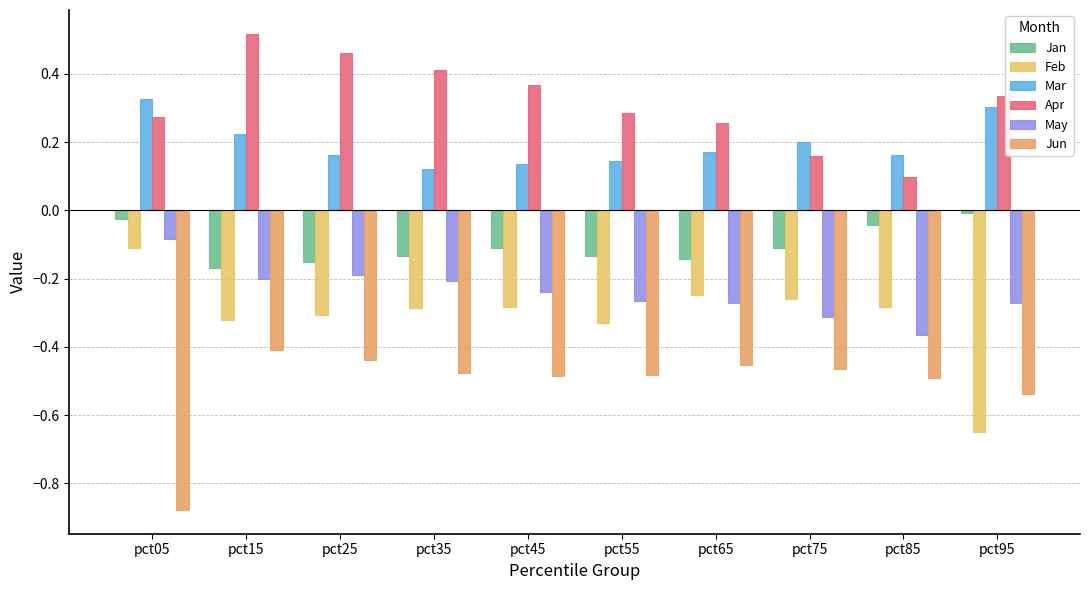

Reading right to left, transcribe all the data shown in this chart.

Jan: pct95=-0.0	pct85=-0.0	pct75=-0.1	pct65=-0.1	pct55=-0.1	pct45=-0.1	pct35=-0.1	pct25=-0.1	pct15=-0.2	pct05=-0.0
Feb: pct95=-0.7	pct85=-0.3	pct75=-0.3	pct65=-0.2	pct55=-0.3	pct45=-0.3	pct35=-0.3	pct25=-0.3	pct15=-0.3	pct05=-0.1
Mar: pct95=0.3	pct85=0.2	pct75=0.2	pct65=0.2	pct55=0.1	pct45=0.1	pct35=0.1	pct25=0.2	pct15=0.2	pct05=0.3
Apr: pct95=0.3	pct85=0.1	pct75=0.2	pct65=0.3	pct55=0.3	pct45=0.4	pct35=0.4	pct25=0.5	pct15=0.5	pct05=0.3
May: pct95=-0.3	pct85=-0.4	pct75=-0.3	pct65=-0.3	pct55=-0.3	pct45=-0.2	pct35=-0.2	pct25=-0.2	pct15=-0.2	pct05=-0.1
Jun: pct95=-0.5	pct85=-0.5	pct75=-0.5	pct65=-0.5	pct55=-0.5	pct45=-0.5	pct35=-0.5	pct25=-0.4	pct15=-0.4	pct05=-0.9